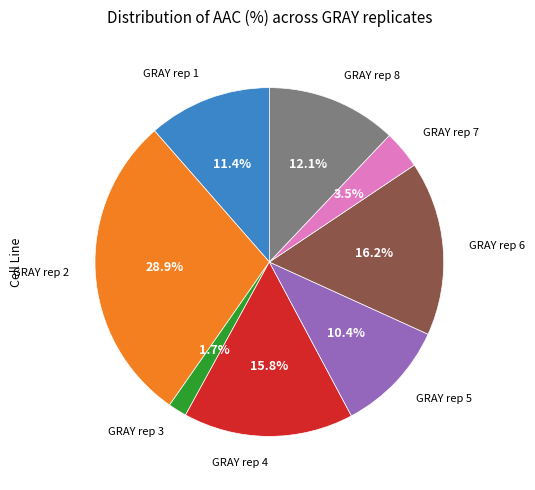

Does any single category account for the majority?

No